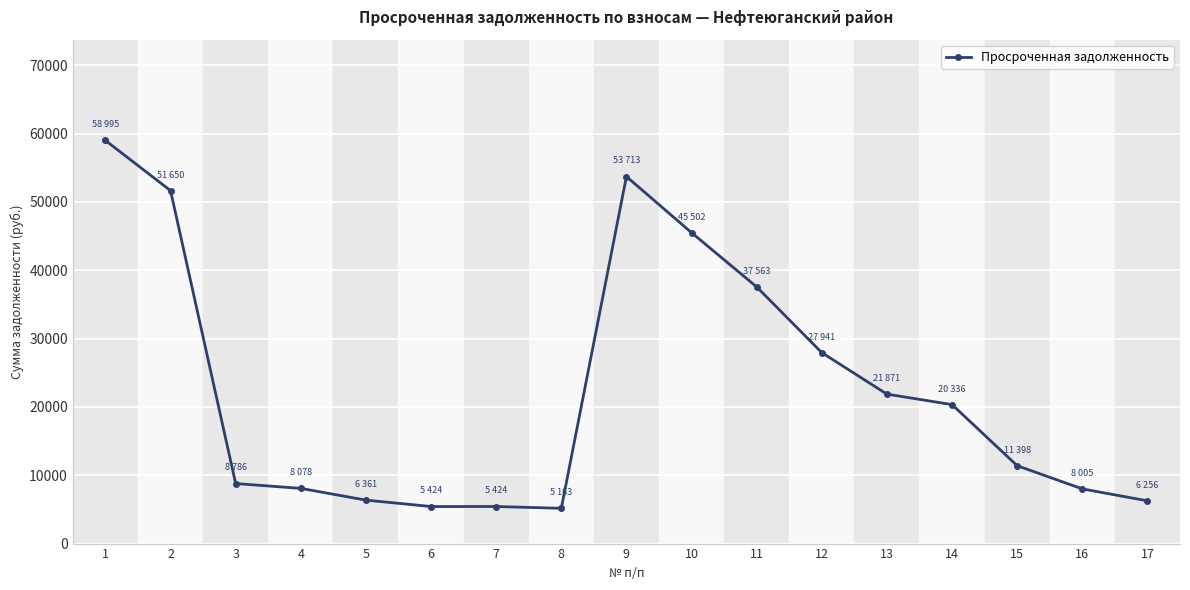

Between 15 and 4, which is larger?

15